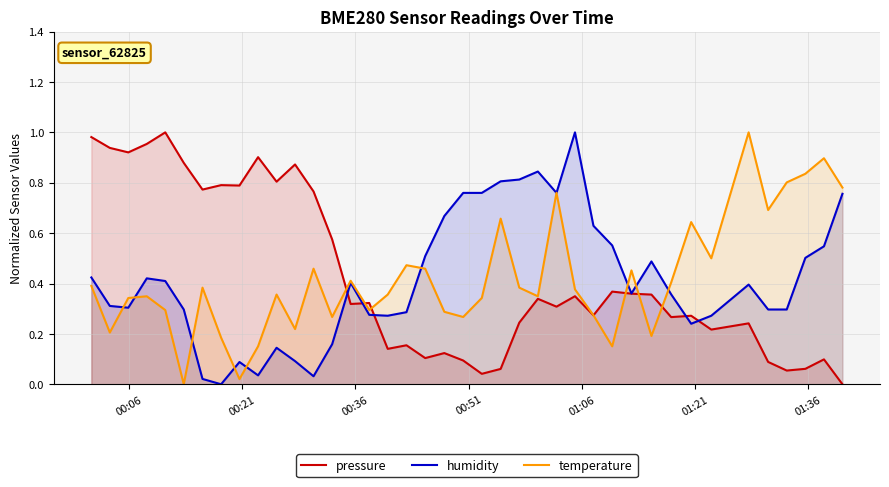

Reading left to right, extract all data points from this chart.

pressure: 1.0	0.9	0.9	1.0	1.0	0.9	0.8	0.8	0.8	0.9	0.8	0.9	0.8	0.6	0.3	0.3	0.1	0.2	0.1	0.1	0.1	0.0	0.1	0.2	0.3	0.3	0.3	0.3	0.4	0.4	0.4	0.3	0.3	0.2	0.2	0.1	0.1	0.1	0.1	0.0
humidity: 0.4	0.3	0.3	0.4	0.4	0.3	0.0	0.0	0.1	0.0	0.1	0.1	0.0	0.2	0.4	0.3	0.3	0.3	0.5	0.7	0.8	0.8	0.8	0.8	0.8	0.8	1.0	0.6	0.6	0.4	0.5	0.4	0.2	0.3	0.4	0.3	0.3	0.5	0.5	0.8
temperature: 0.4	0.2	0.3	0.3	0.3	0.0	0.4	0.2	0.0	0.2	0.4	0.2	0.5	0.3	0.4	0.3	0.4	0.5	0.5	0.3	0.3	0.3	0.7	0.4	0.3	0.8	0.4	0.3	0.2	0.5	0.2	0.4	0.6	0.5	1.0	0.7	0.8	0.8	0.9	0.8